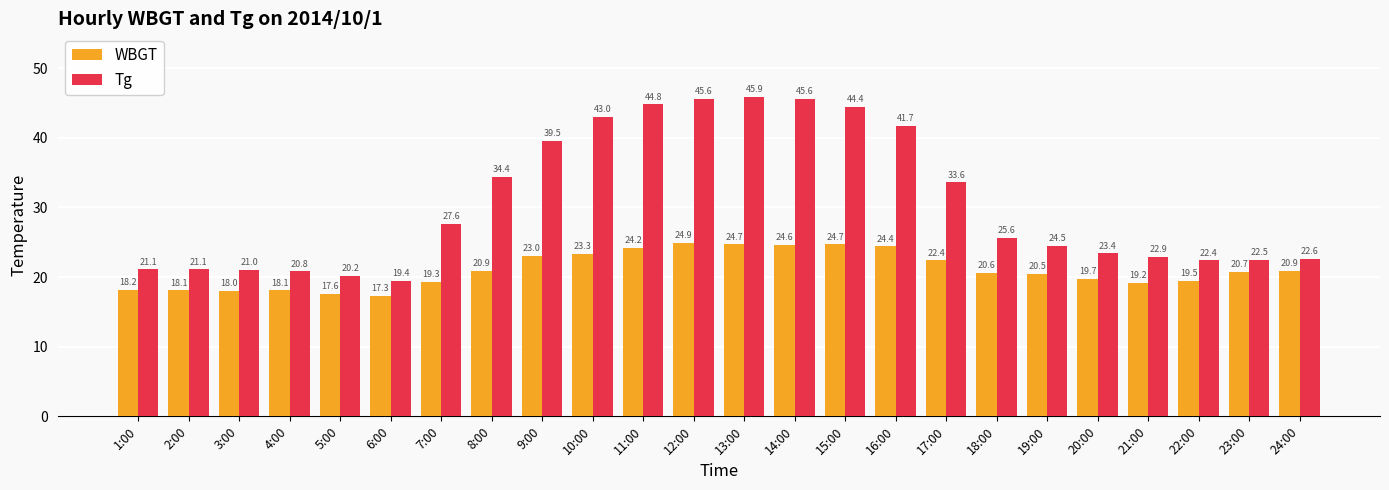

What is the value of the Tg bar at the 3rd from the left?

21.0